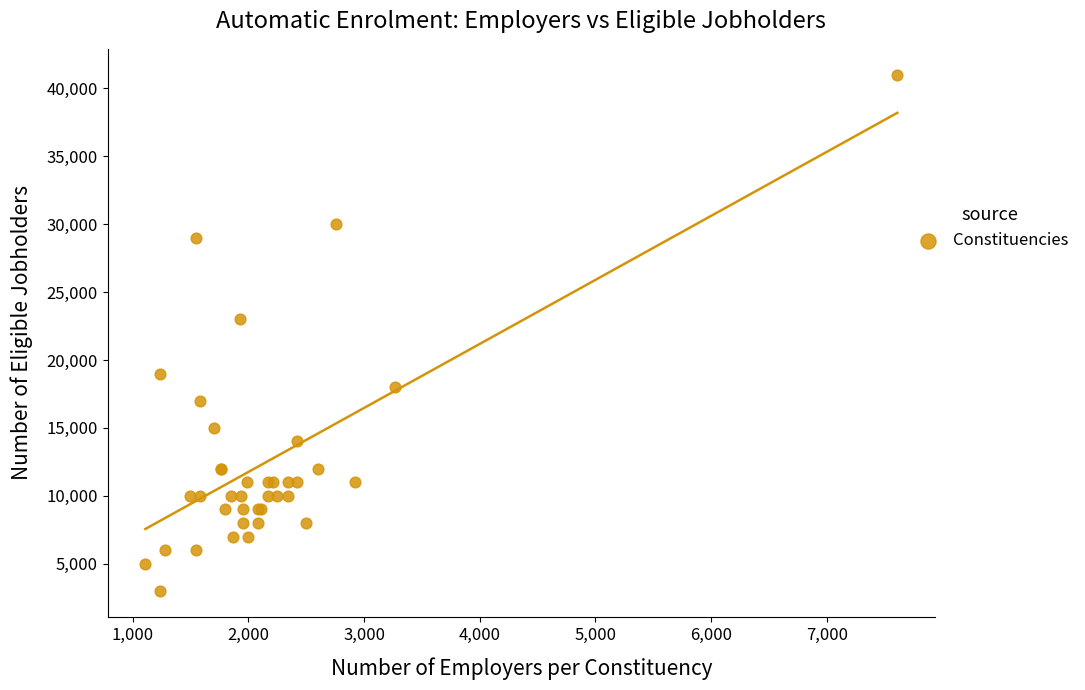

What Y value in the scatter plot is closest to 22000?

23000